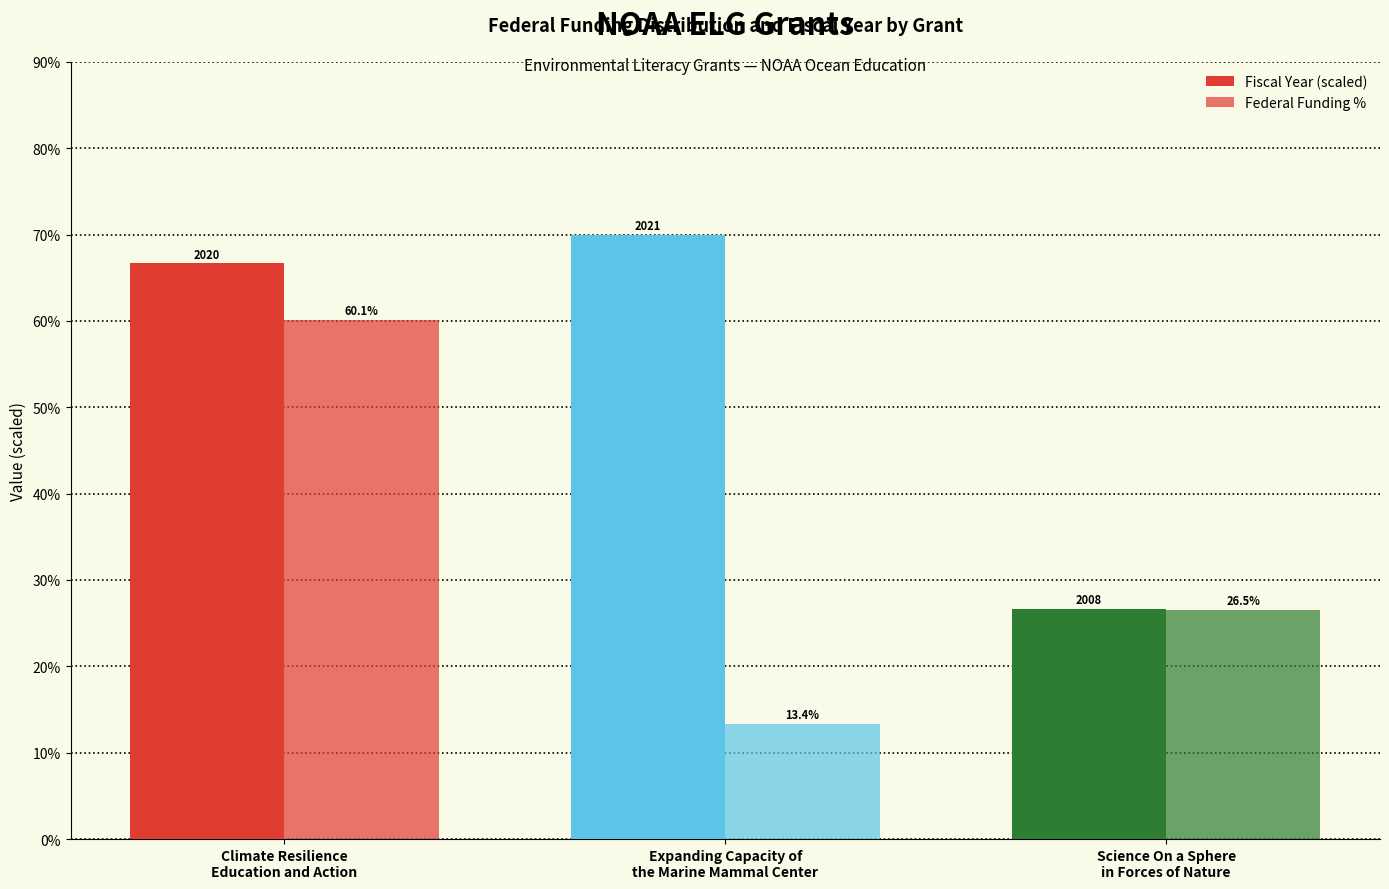

How many values in the Fiscal Year (scaled) series are below 66?

1